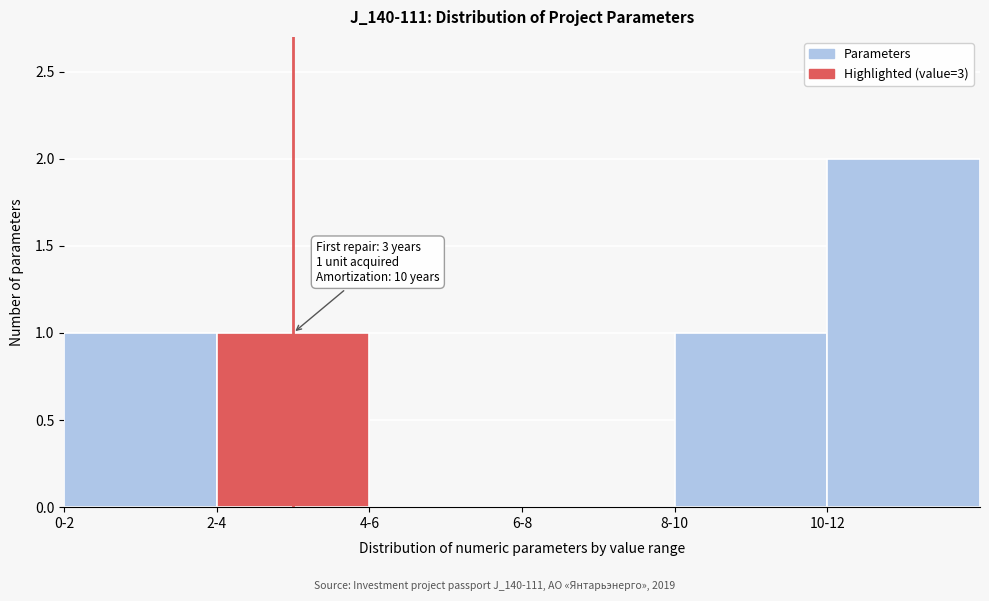

Reading left to right, list all the values displayed in this chart.

0-2=1	2-4=1	4-6=0	6-8=0	8-10=1	10-12=2